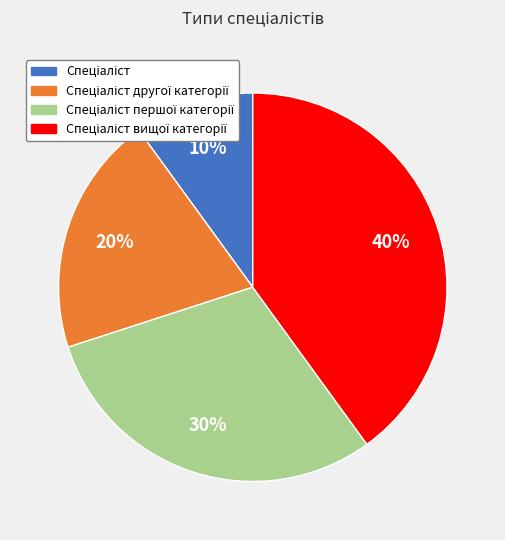

To the nearest percent, what is the difference between the largest and smallest slice percentages?

30%